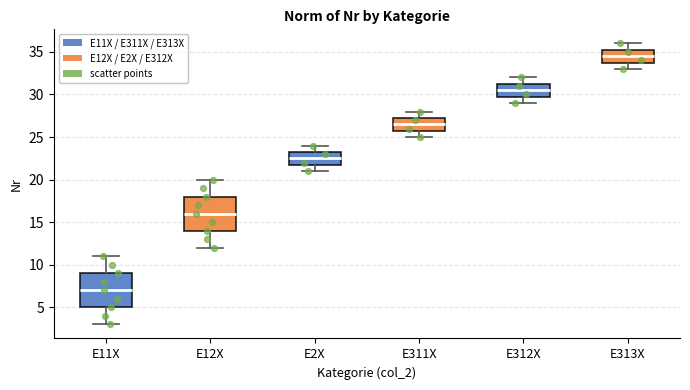

Reading left to right, transcribe this box plot: for each box, give where its median line is, the range the box spans, and where its two whiskers end, as read against the y-axis. The values are not printed on the chart, so give them approximately, as read against the axis.

E11X: median 7.0, box 5.0 to 9.0, whiskers 3.0 to 11.0
E12X: median 16.0, box 14.0 to 18.0, whiskers 12.0 to 20.0
E2X: median 22.5, box 22.0 to 23.5, whiskers 21.0 to 24.0
E311X: median 26.5, box 26.0 to 27.5, whiskers 25.0 to 28.0
E312X: median 30.5, box 30.0 to 31.5, whiskers 29.0 to 32.0
E313X: median 34.5, box 34.0 to 35.5, whiskers 33.0 to 36.0